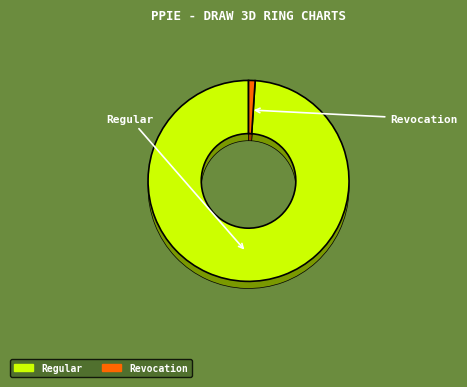

To the nearest percent, what is the difference between the largest and smallest slice percentages?

100%